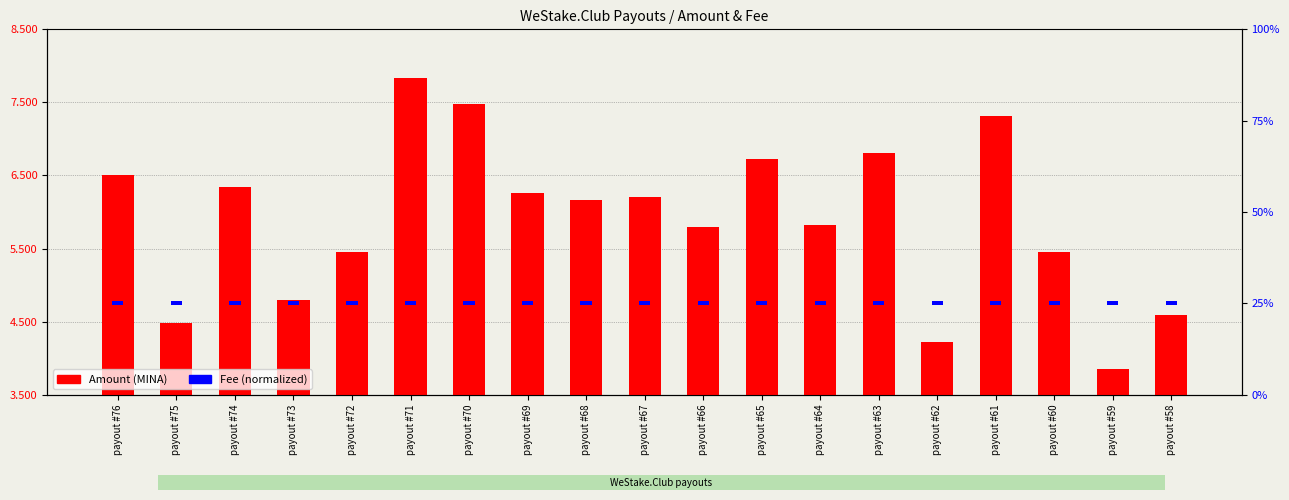

Between payout #70 and payout #63, which is larger?

payout #70